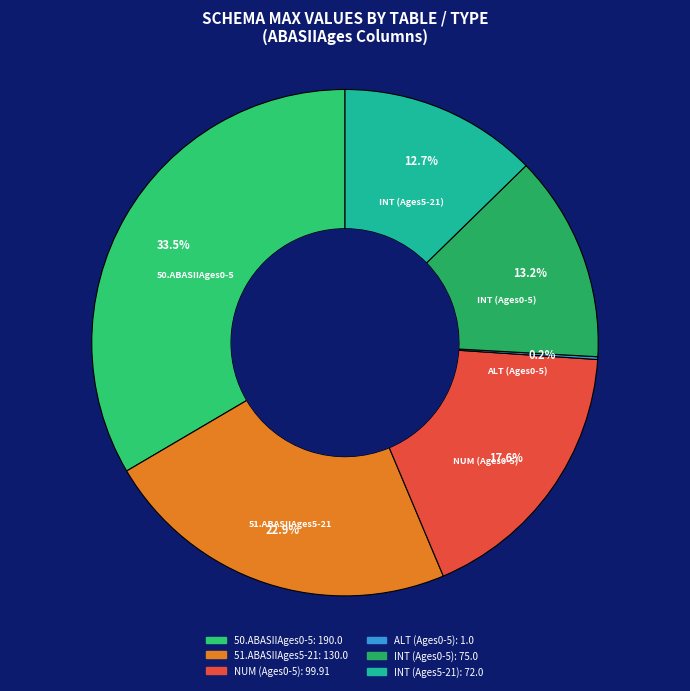

What percentage is NOT represented by INT (Ages0-5)?

86.8%